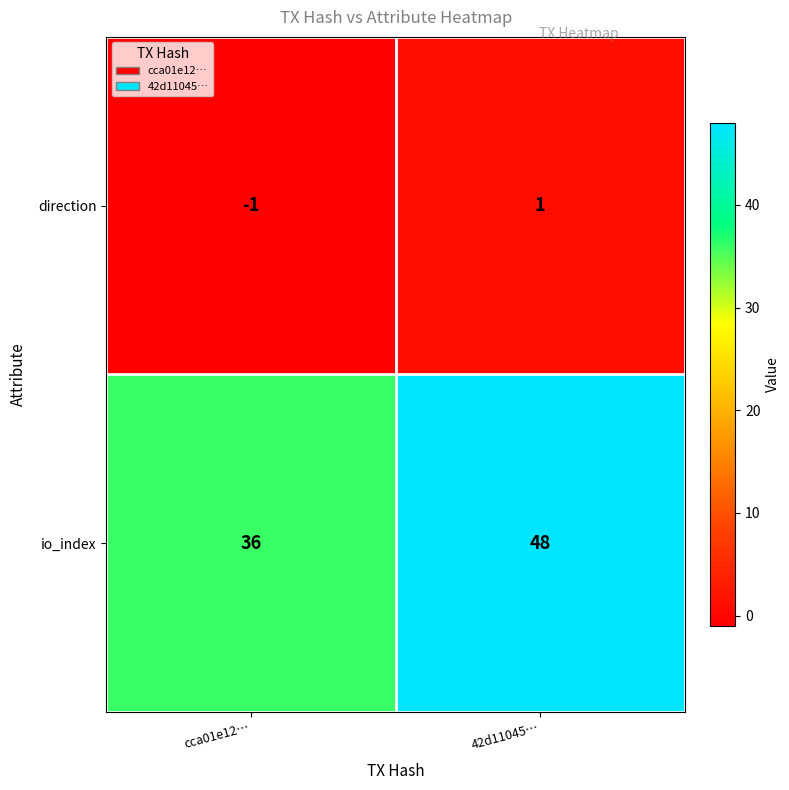

What is the difference between the maximum and minimum values in the io_index series?

12